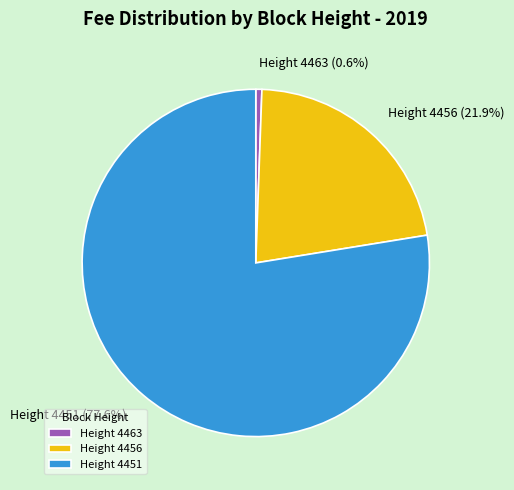

How many segments does this pie chart have?

3